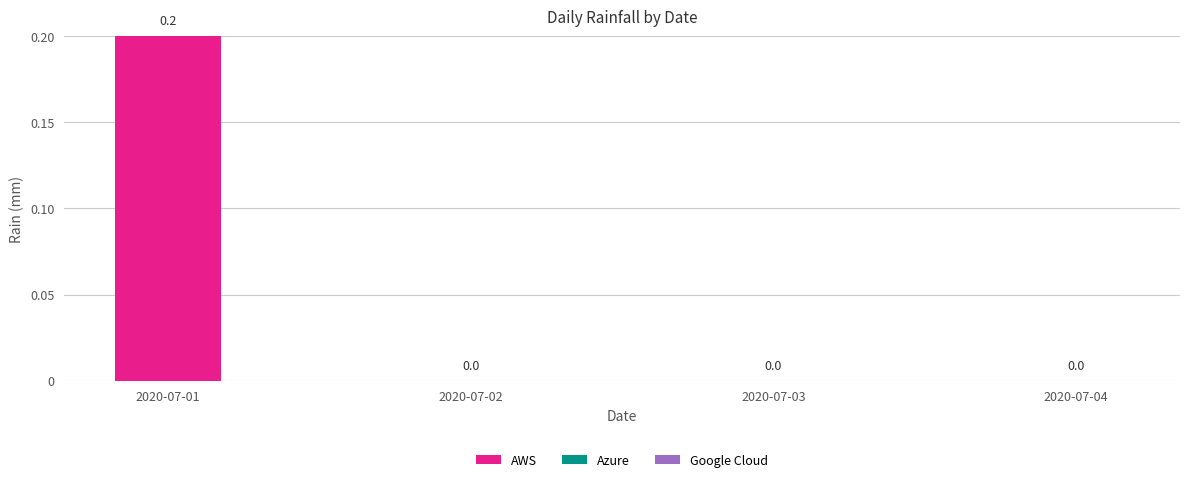

Reading left to right, extract all data points from this chart.

2020-07-01=0.2	2020-07-02=0.0	2020-07-03=0.0	2020-07-04=0.0